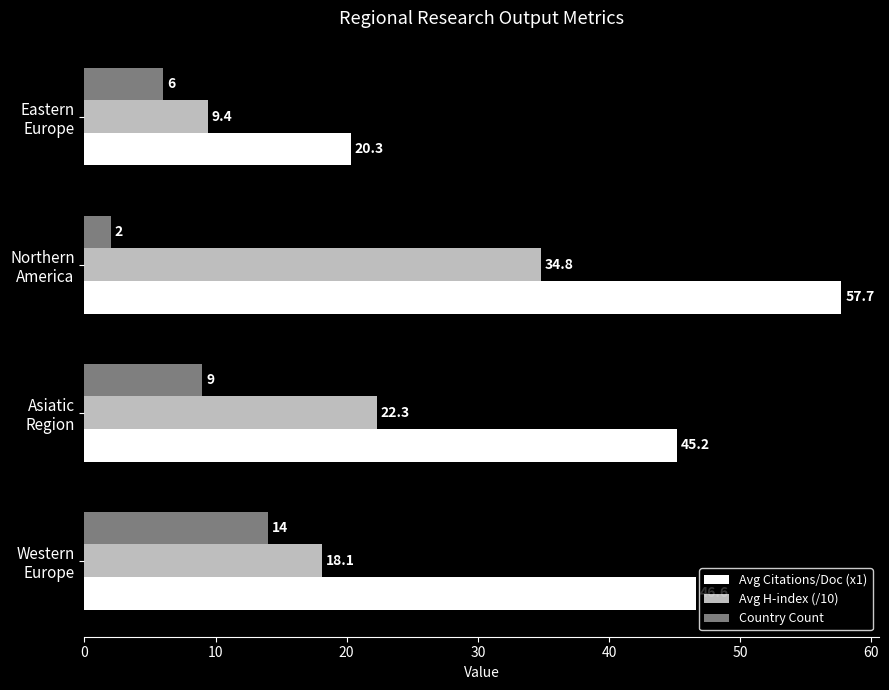

How many values in the Avg Citations/Doc (x1) series exceed 46?

2